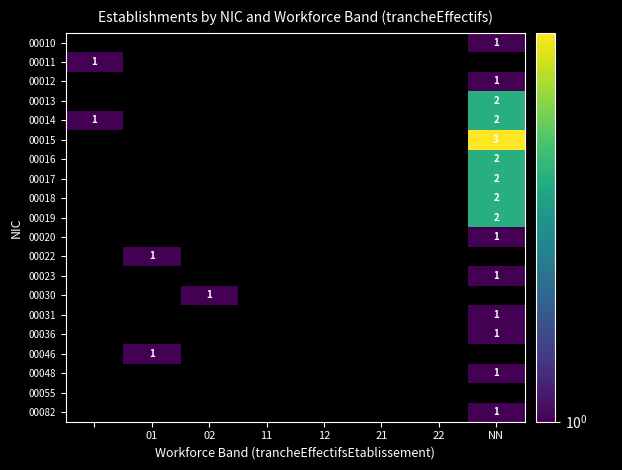

What is the greatest value displayed?

3